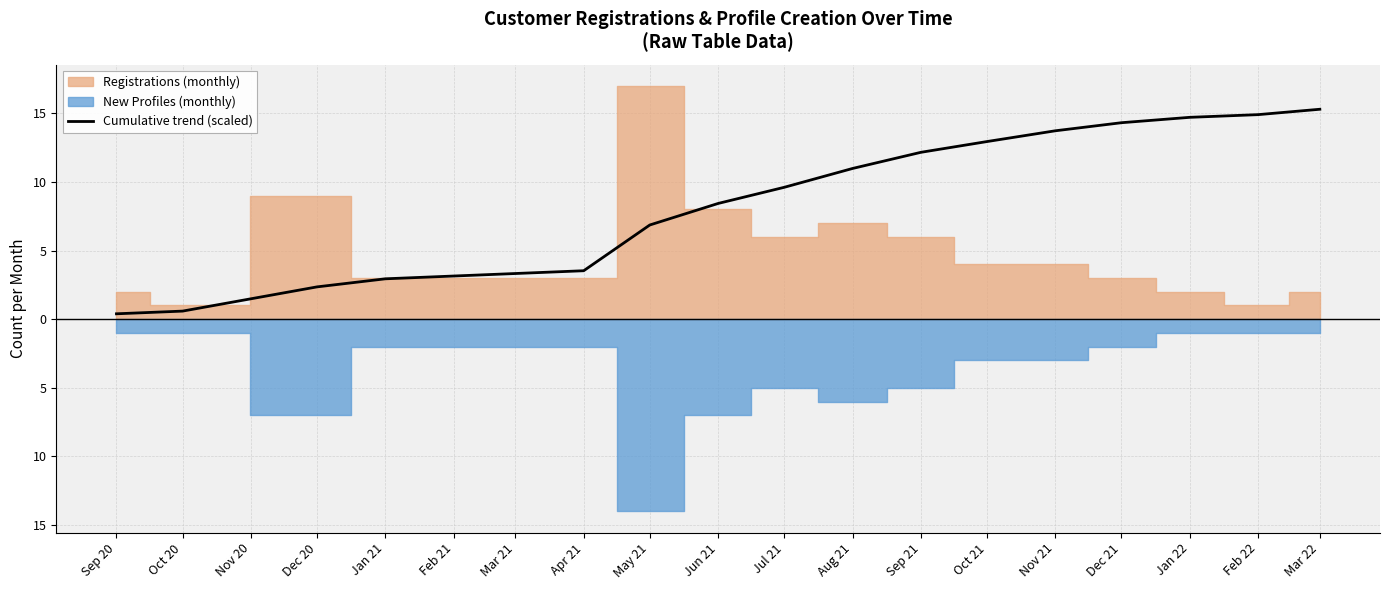

The chart shows a value of 5.7 at Nov 21. True or false?

False